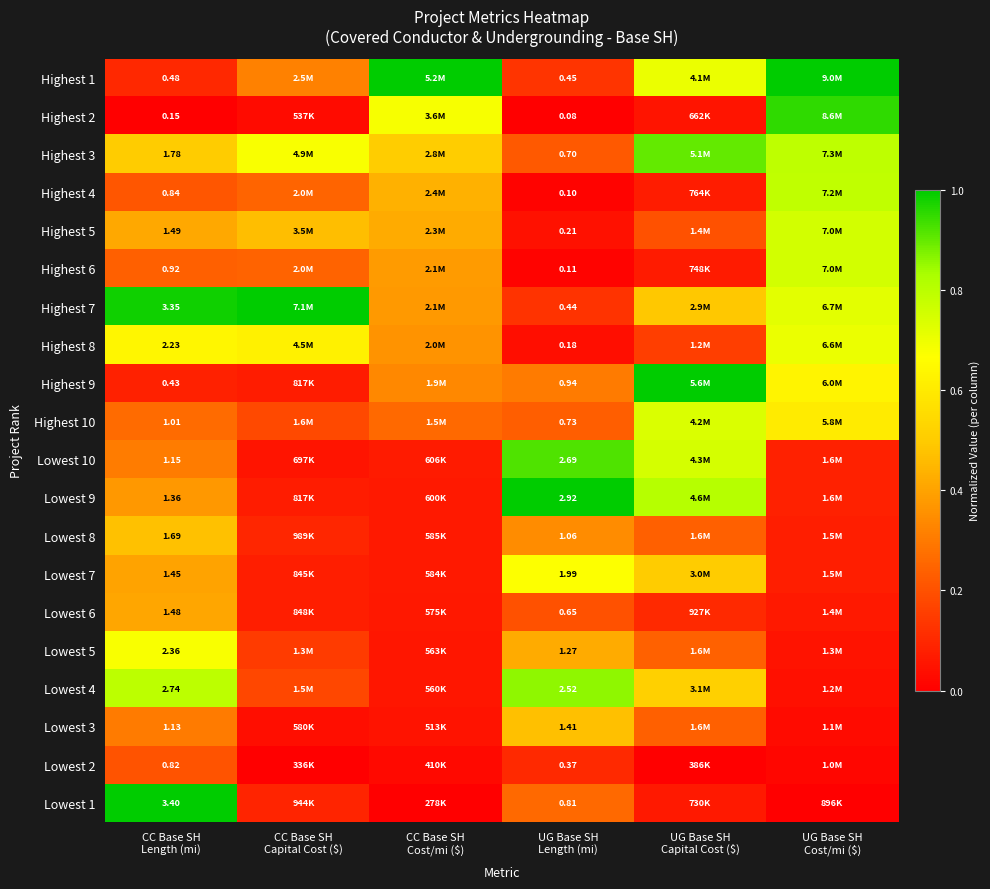

The Lowest 5 series shows 0.0 at CC Base SH Cost/mi ($). True or false?

False